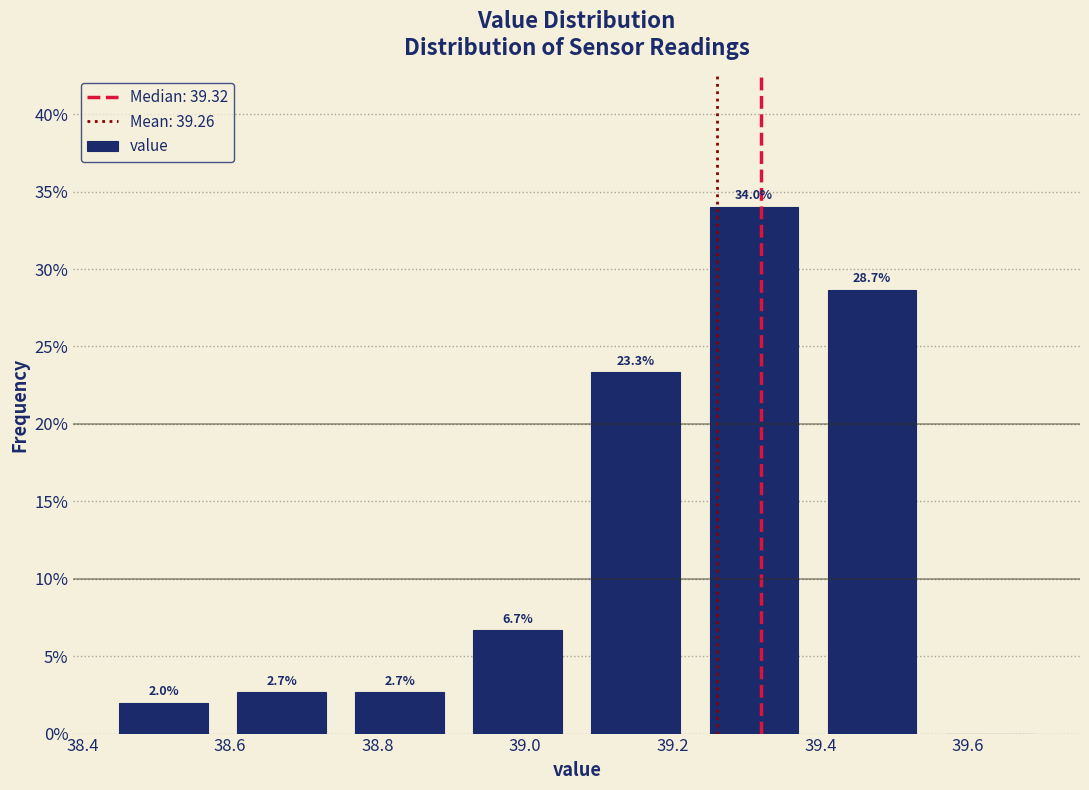

Over which range of the x-axis is the bar tallest?

39.23 to 39.39